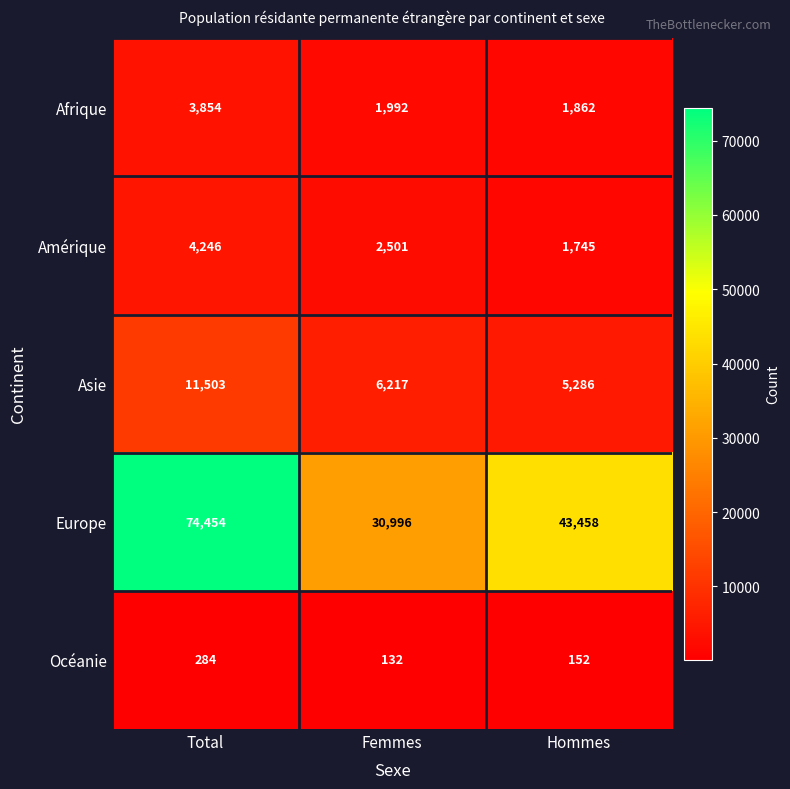

What is the difference between the Amérique values at Femmes and Total?

1745